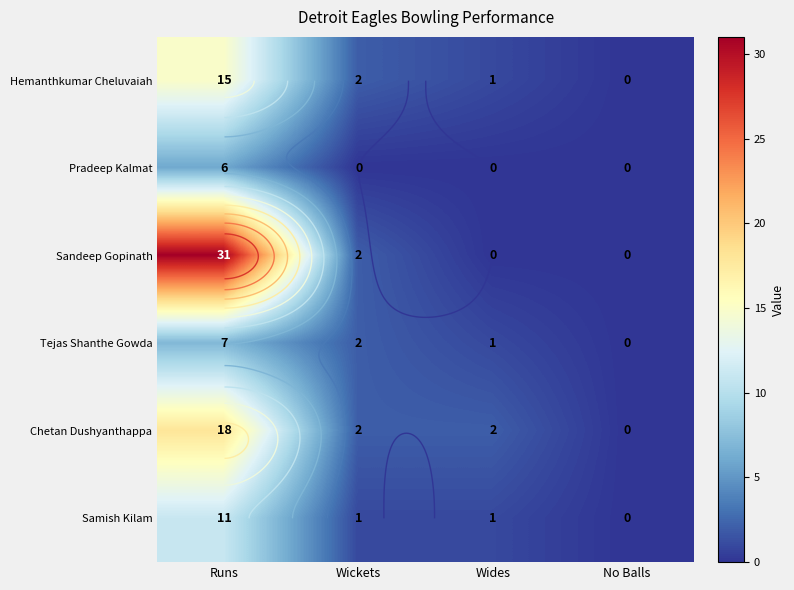

What is the difference between the maximum and second lowest values in the Tejas Shanthe Gowda series?

6